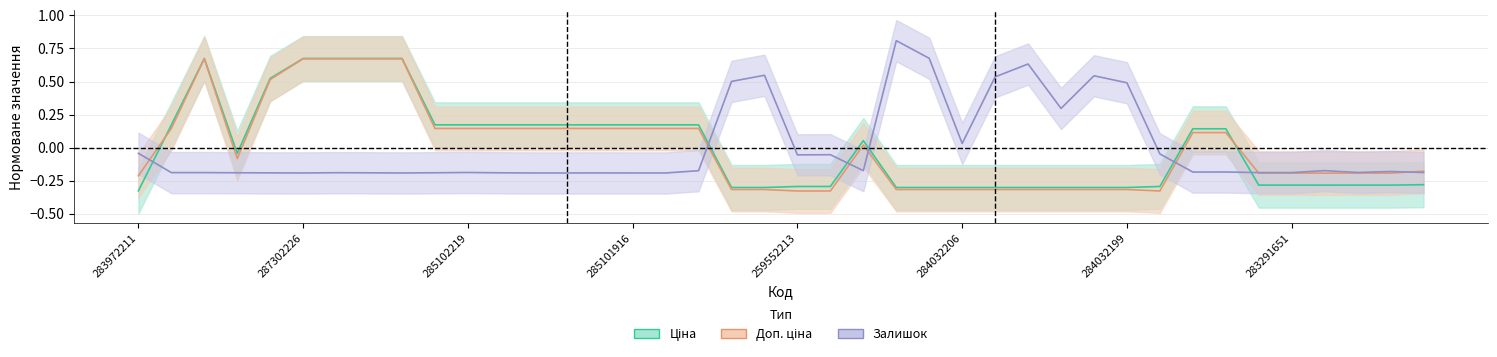

What position from the left is 285102219?

11